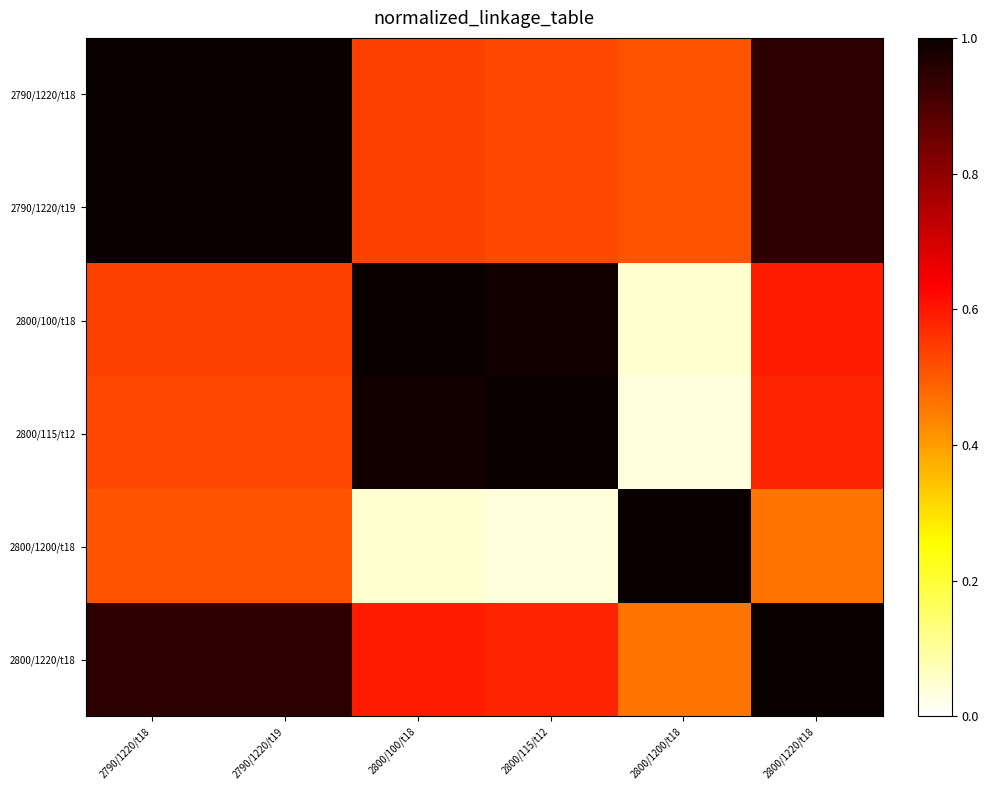

Reading left to right, list all the values displayed in this chart.

2790/1220/t18: 2790/1220/t18=1.0	2790/1220/t19=1.0	2800/100/t18=0.5	2800/115/t12=0.5	2800/1200/t18=0.5	2800/1220/t18=0.9
2790/1220/t19: 2790/1220/t18=1.0	2790/1220/t19=1.0	2800/100/t18=0.5	2800/115/t12=0.5	2800/1200/t18=0.5	2800/1220/t18=0.9
2800/100/t18: 2790/1220/t18=0.5	2790/1220/t19=0.5	2800/100/t18=1.0	2800/115/t12=1.0	2800/1200/t18=0.0	2800/1220/t18=0.6
2800/115/t12: 2790/1220/t18=0.5	2790/1220/t19=0.5	2800/100/t18=1.0	2800/115/t12=1.0	2800/1200/t18=0.0	2800/1220/t18=0.6
2800/1200/t18: 2790/1220/t18=0.5	2790/1220/t19=0.5	2800/100/t18=0.0	2800/115/t12=0.0	2800/1200/t18=1.0	2800/1220/t18=0.5
2800/1220/t18: 2790/1220/t18=0.9	2790/1220/t19=0.9	2800/100/t18=0.6	2800/115/t12=0.6	2800/1200/t18=0.5	2800/1220/t18=1.0